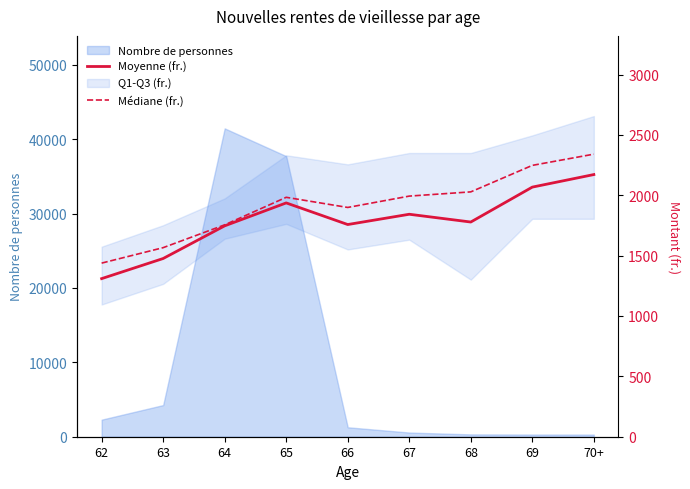

Does the chart have visible grid lines?

No